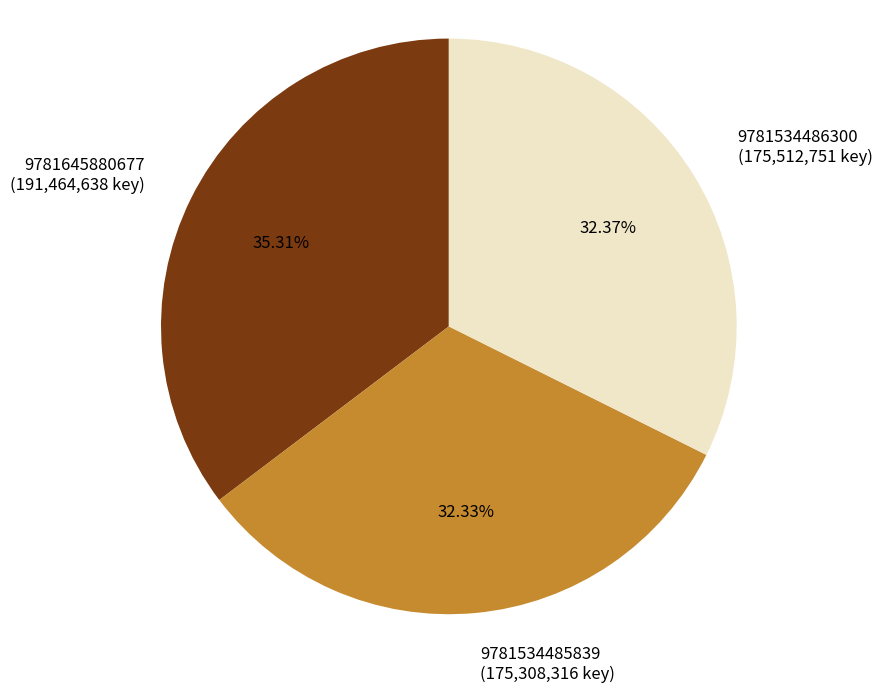

Between 9781534485839 and 9781645880677, which is larger?

9781645880677